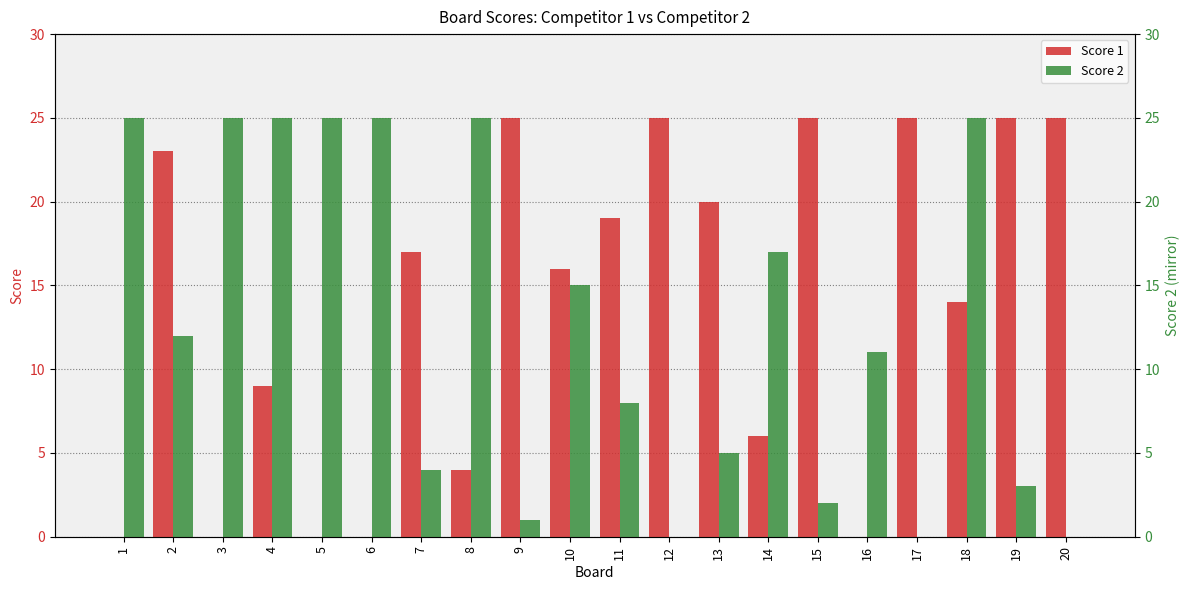

Does the chart contain stacked bars?

No